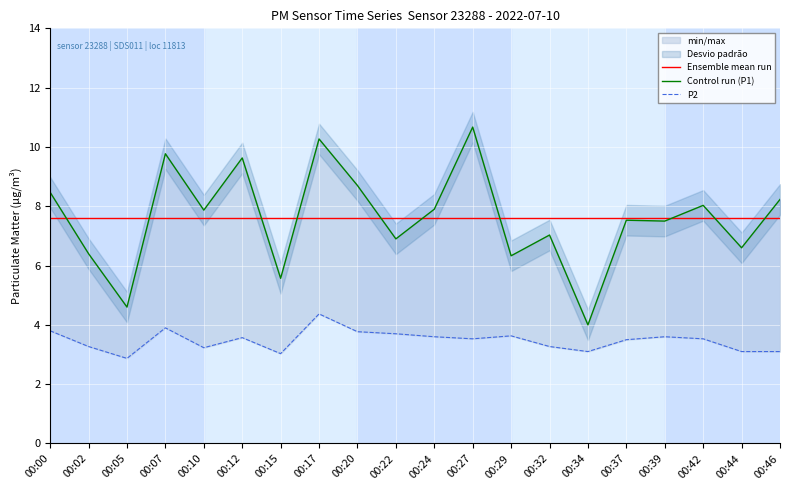

True or false: P2 and Control run (P1) cross at least once.

False